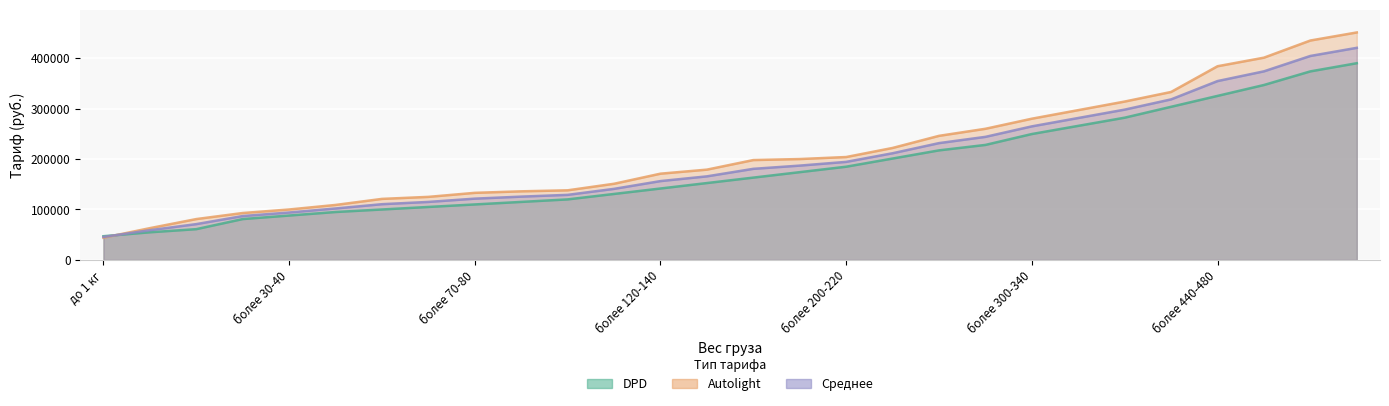

What is the label of the 14th point from the left?

более 140-160